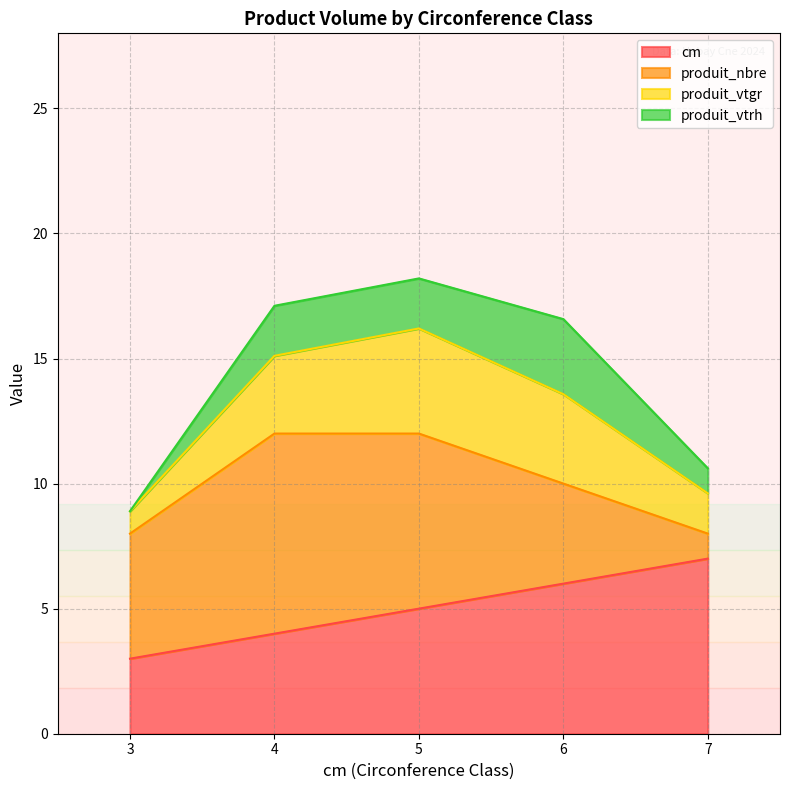

Count the number of data series in this chart.

4